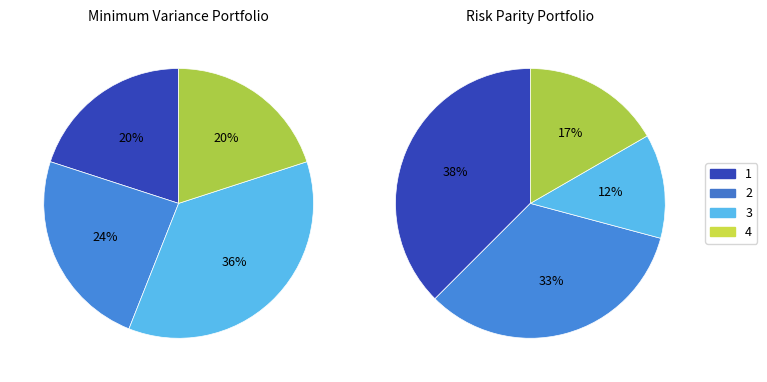

Which category has the smallest portion of the pie?

4